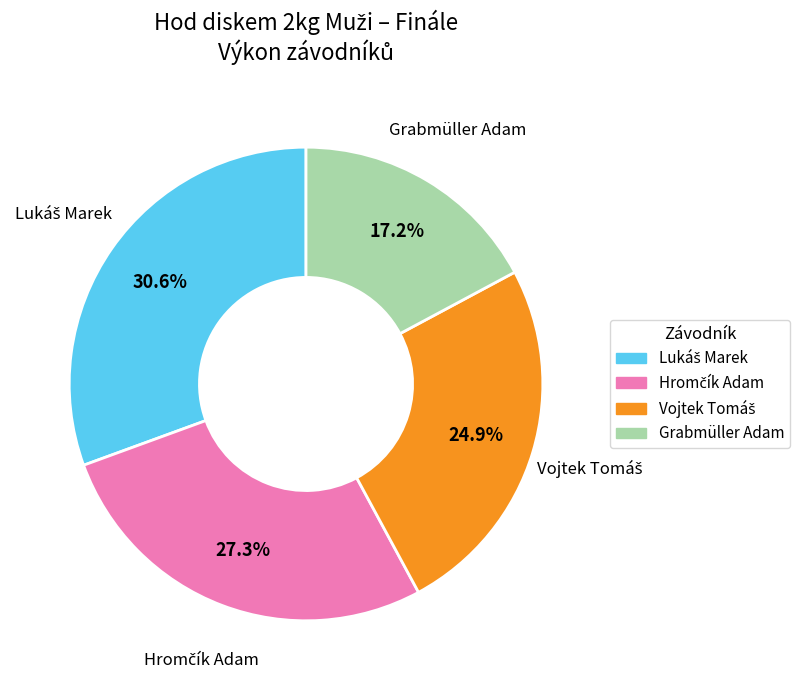

Which slice is the smallest?

Grabmüller Adam